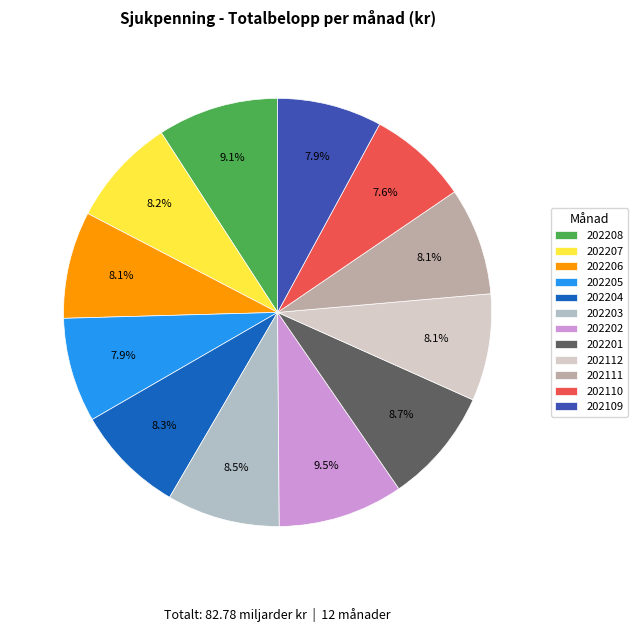

What portion of the pie excludes 202202?

90.5%